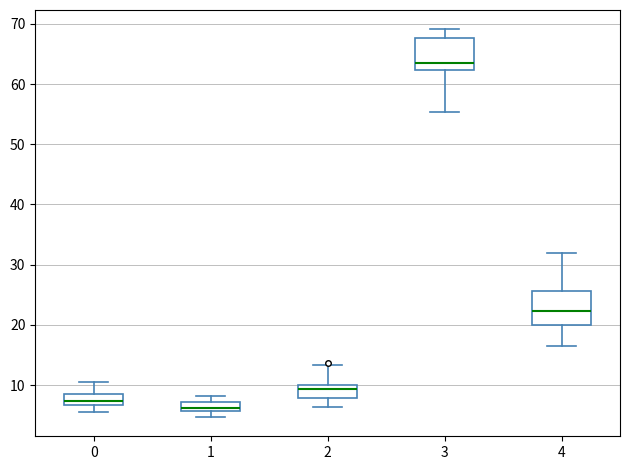

Reading left to right, transcribe this box plot: for each box, give where its median line is, the range the box spans, and where its two whiskers end, as read against the y-axis. The values are not printed on the chart, so give them approximately, as read against the axis.

0: median 7 (inside the box), box 7 to 9, whiskers 6 to 11
1: median 6 (inside the box), box 6 to 7, whiskers 5 to 8
2: median 9, box 8 to 10, whiskers 6 to 13
3: median 64, box 62 to 68, whiskers 55 to 69
4: median 22, box 20 to 26, whiskers 17 to 32